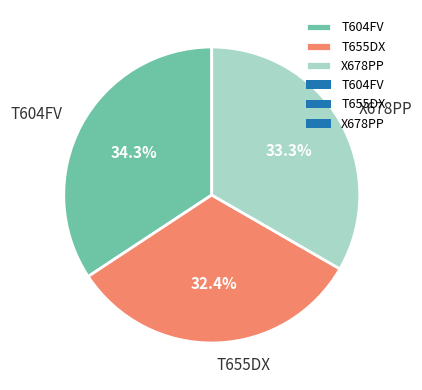

Approximately how many times larger is the value at T604FV compared to T655DX?

1.1